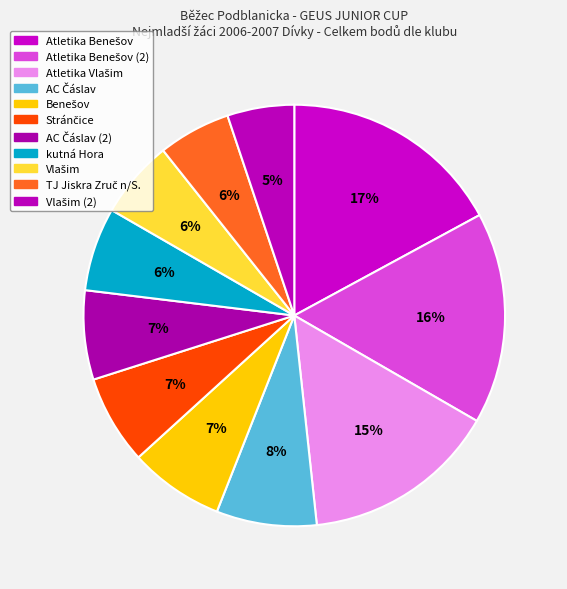

What percentage is the Atletika Benešov slice, to the nearest percent?

17%